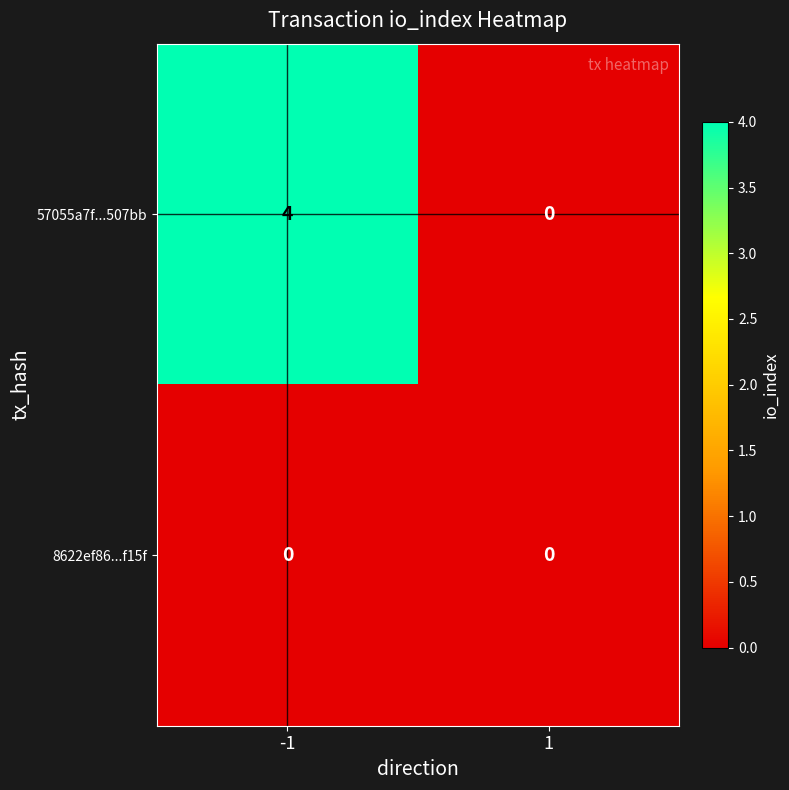

Rank the series by their maximum value, from highest to lowest.

57055a7f...507bb, 8622ef86...f15f